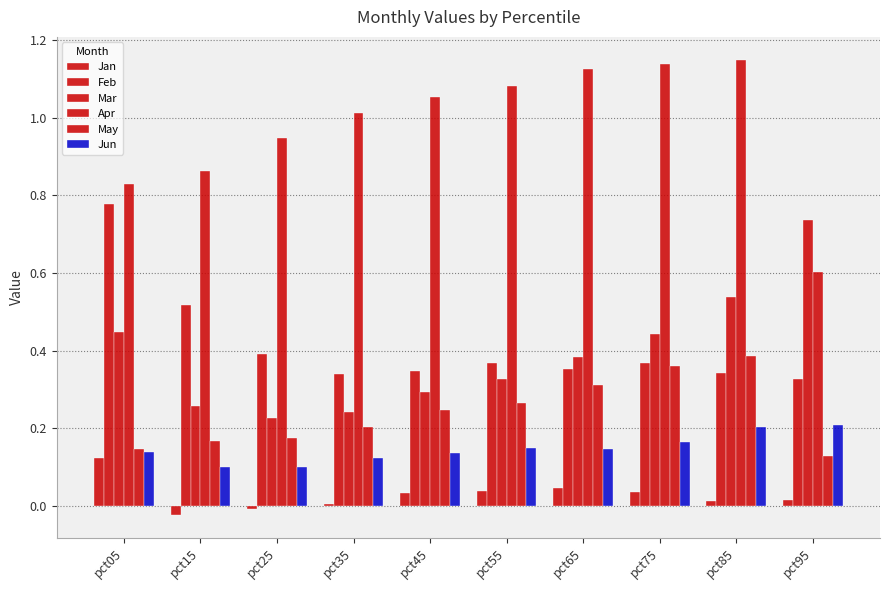

How many bars are there in each group?

6